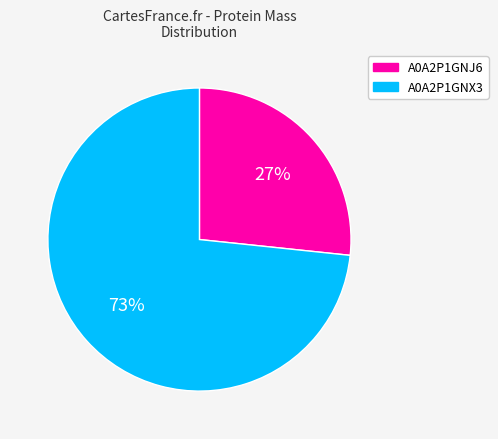

The A0A2P1GNX3 slice represents 73% of the pie. True or false?

True